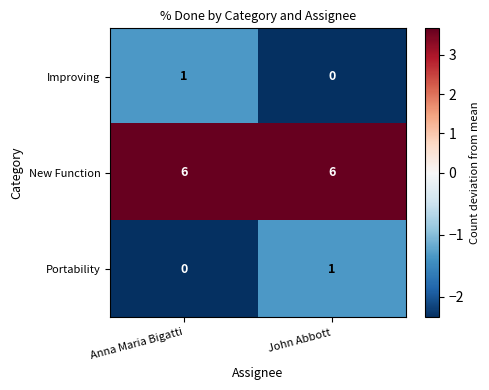

What is the spread (max minus min) of values at John Abbott?

6